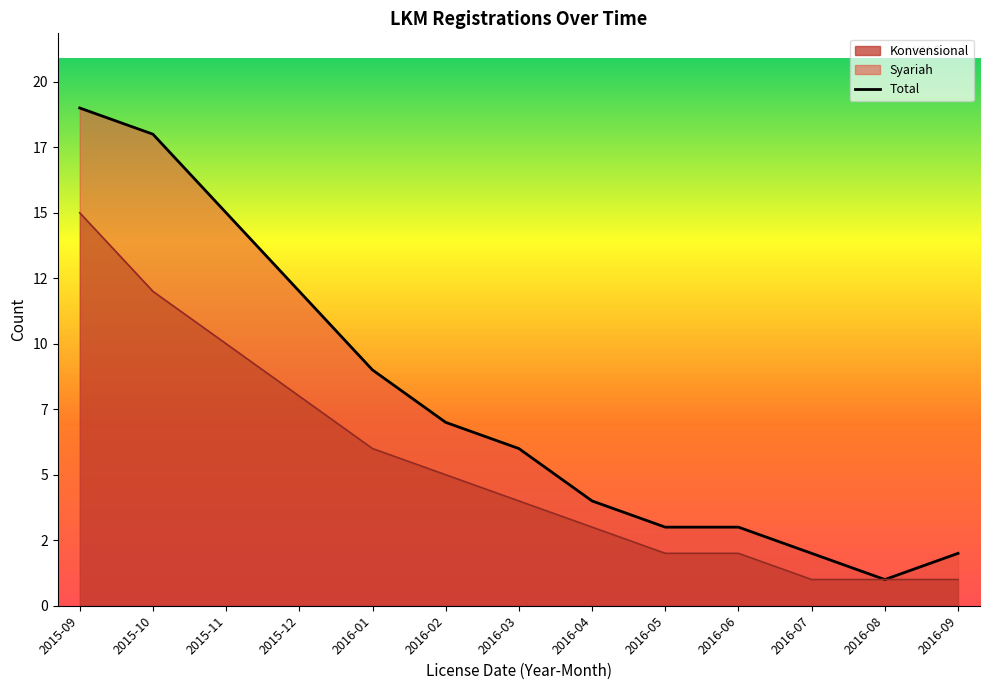

The value at 2016-07 is 1. True or false?

True